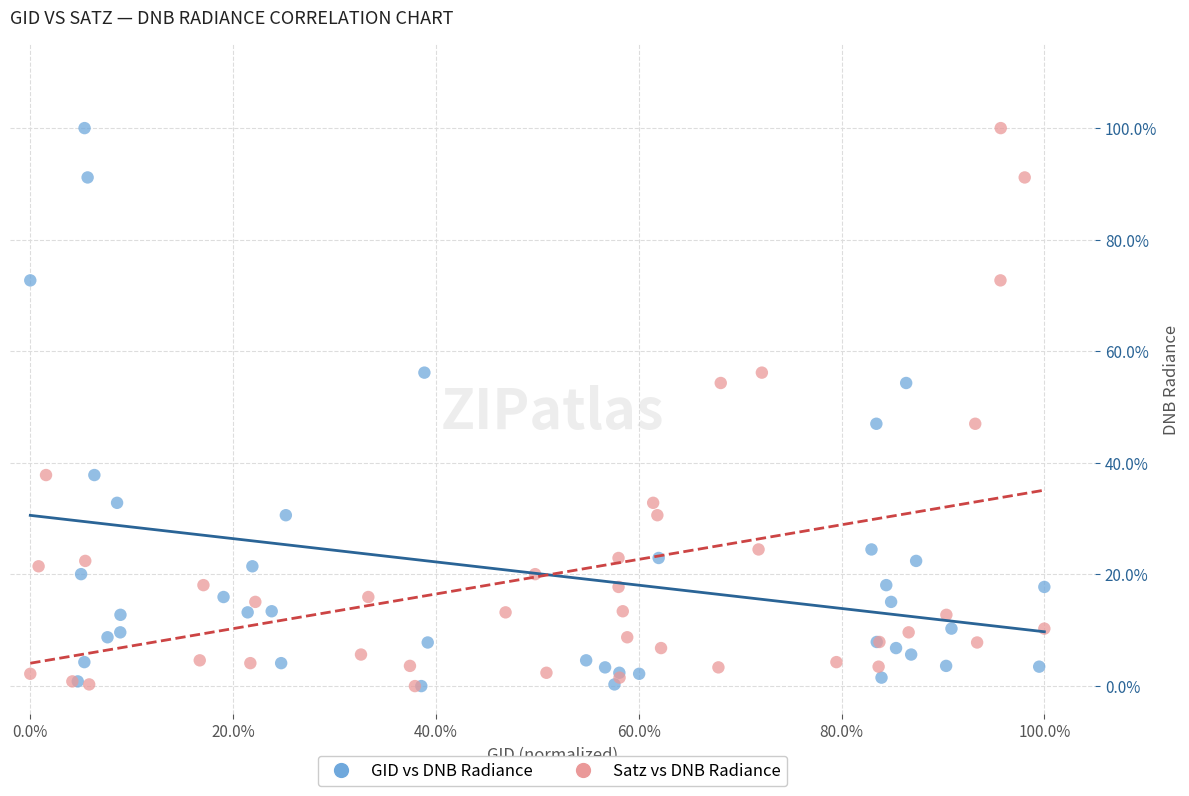

What are all the series names shown in the legend?

GID vs DNB Radiance, Satz vs DNB Radiance